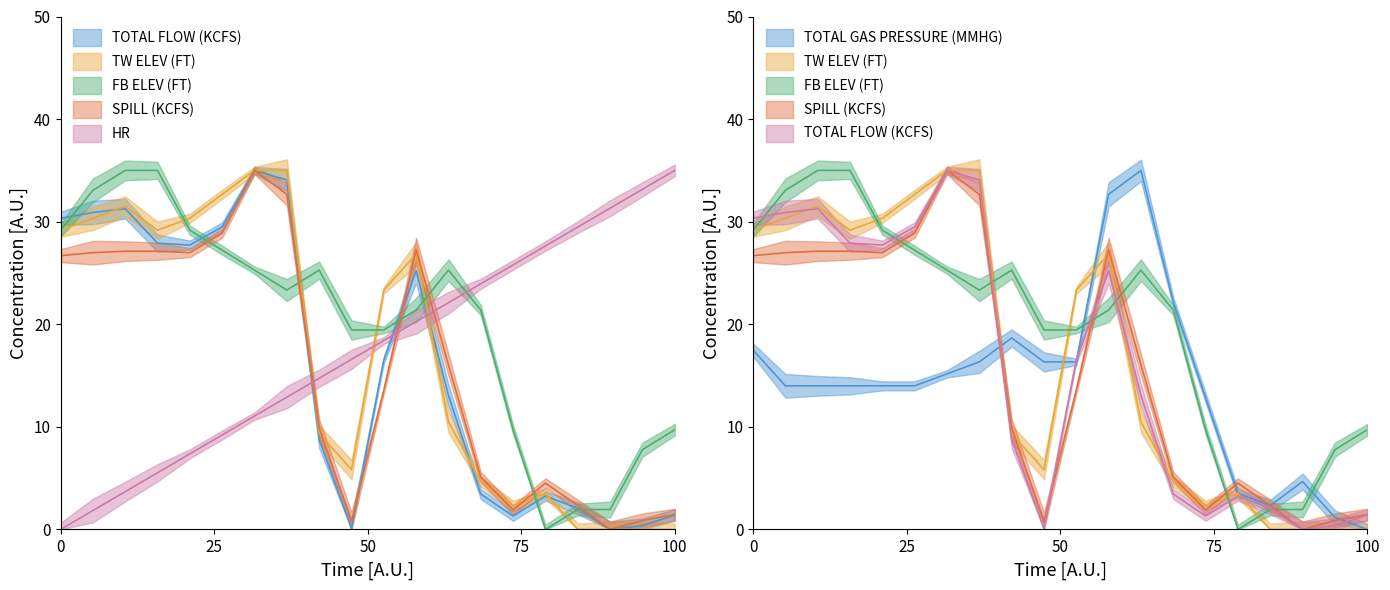

Which category has the lowest value in the TW ELEV (FT) series?

17